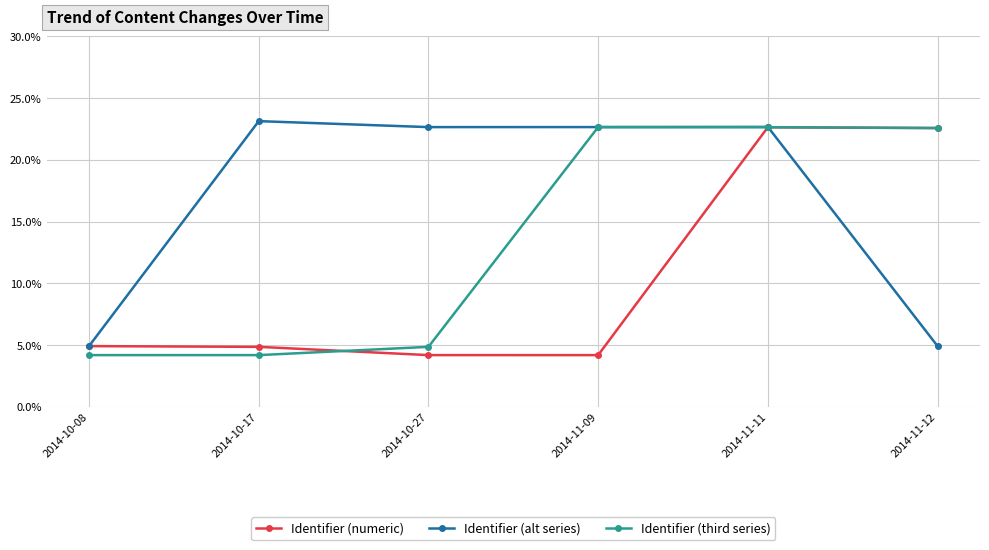

What is the difference between the second highest and minimum values in the Identifier (third series) series?

18.4